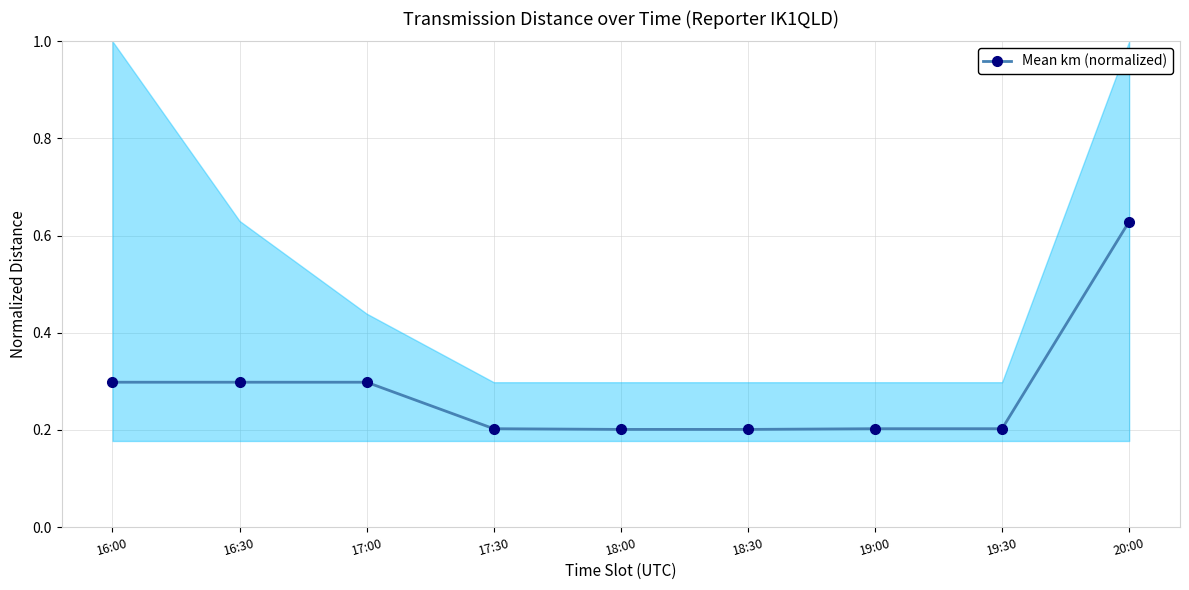

Rank the categories by value from highest to lowest.

20:00, 16:00, 16:30, 17:00, 17:30, 19:00, 19:30, 18:00, 18:30